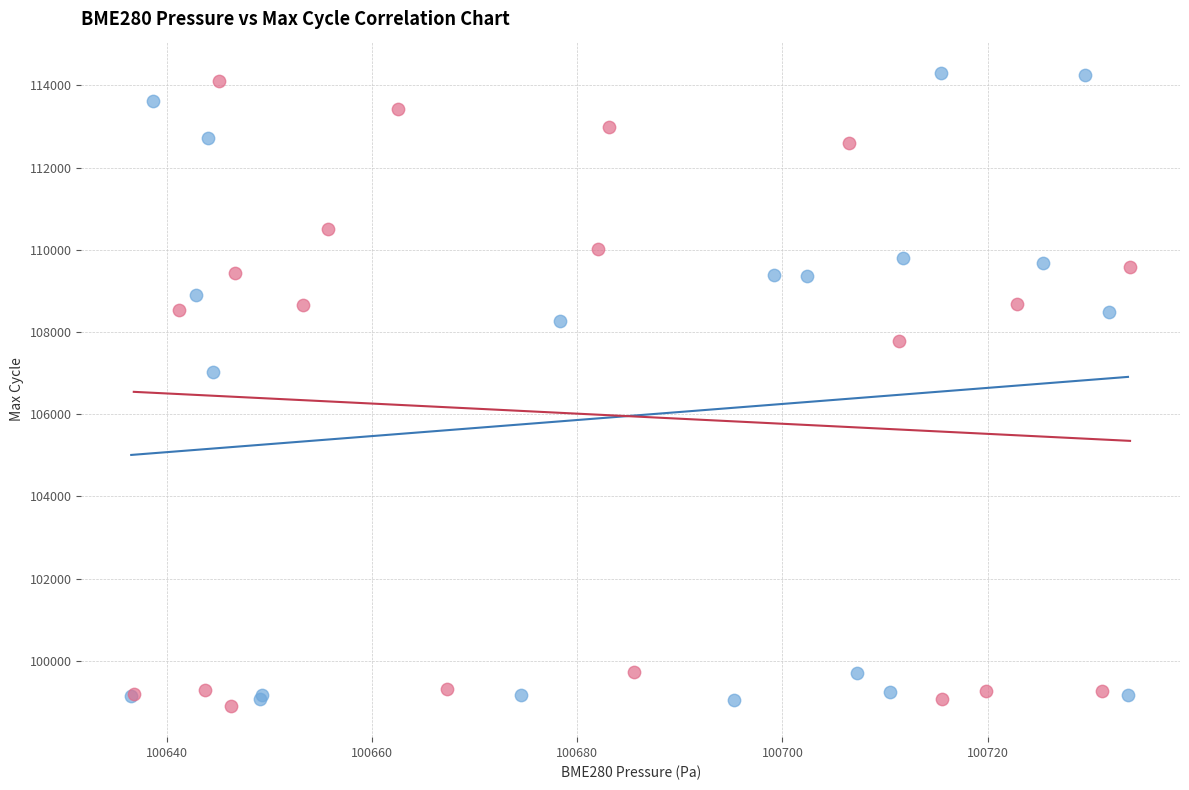

What are all the series names shown in the legend?

Low Min_cycle, High Min_cycle